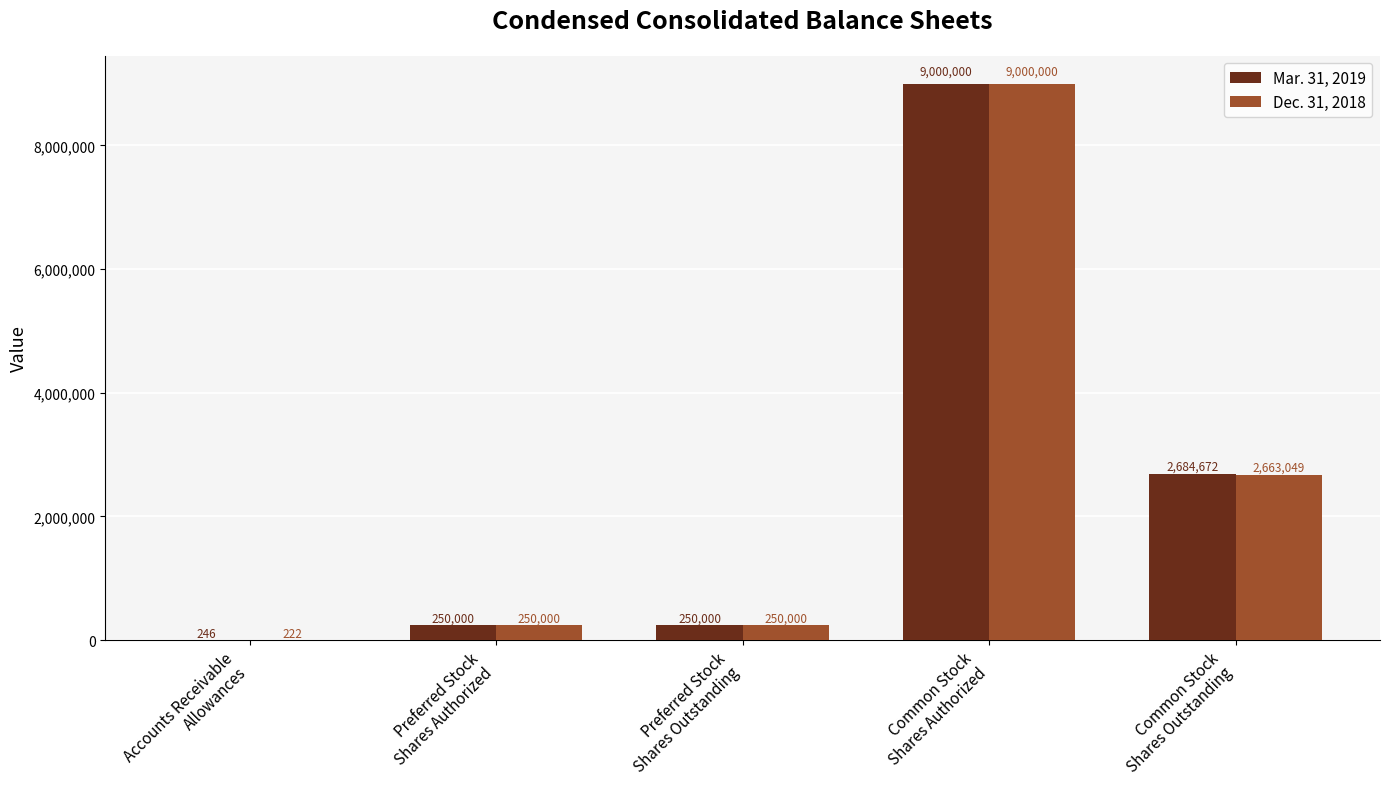

What is the highest value of the Mar. 31, 2019 series?

9000000